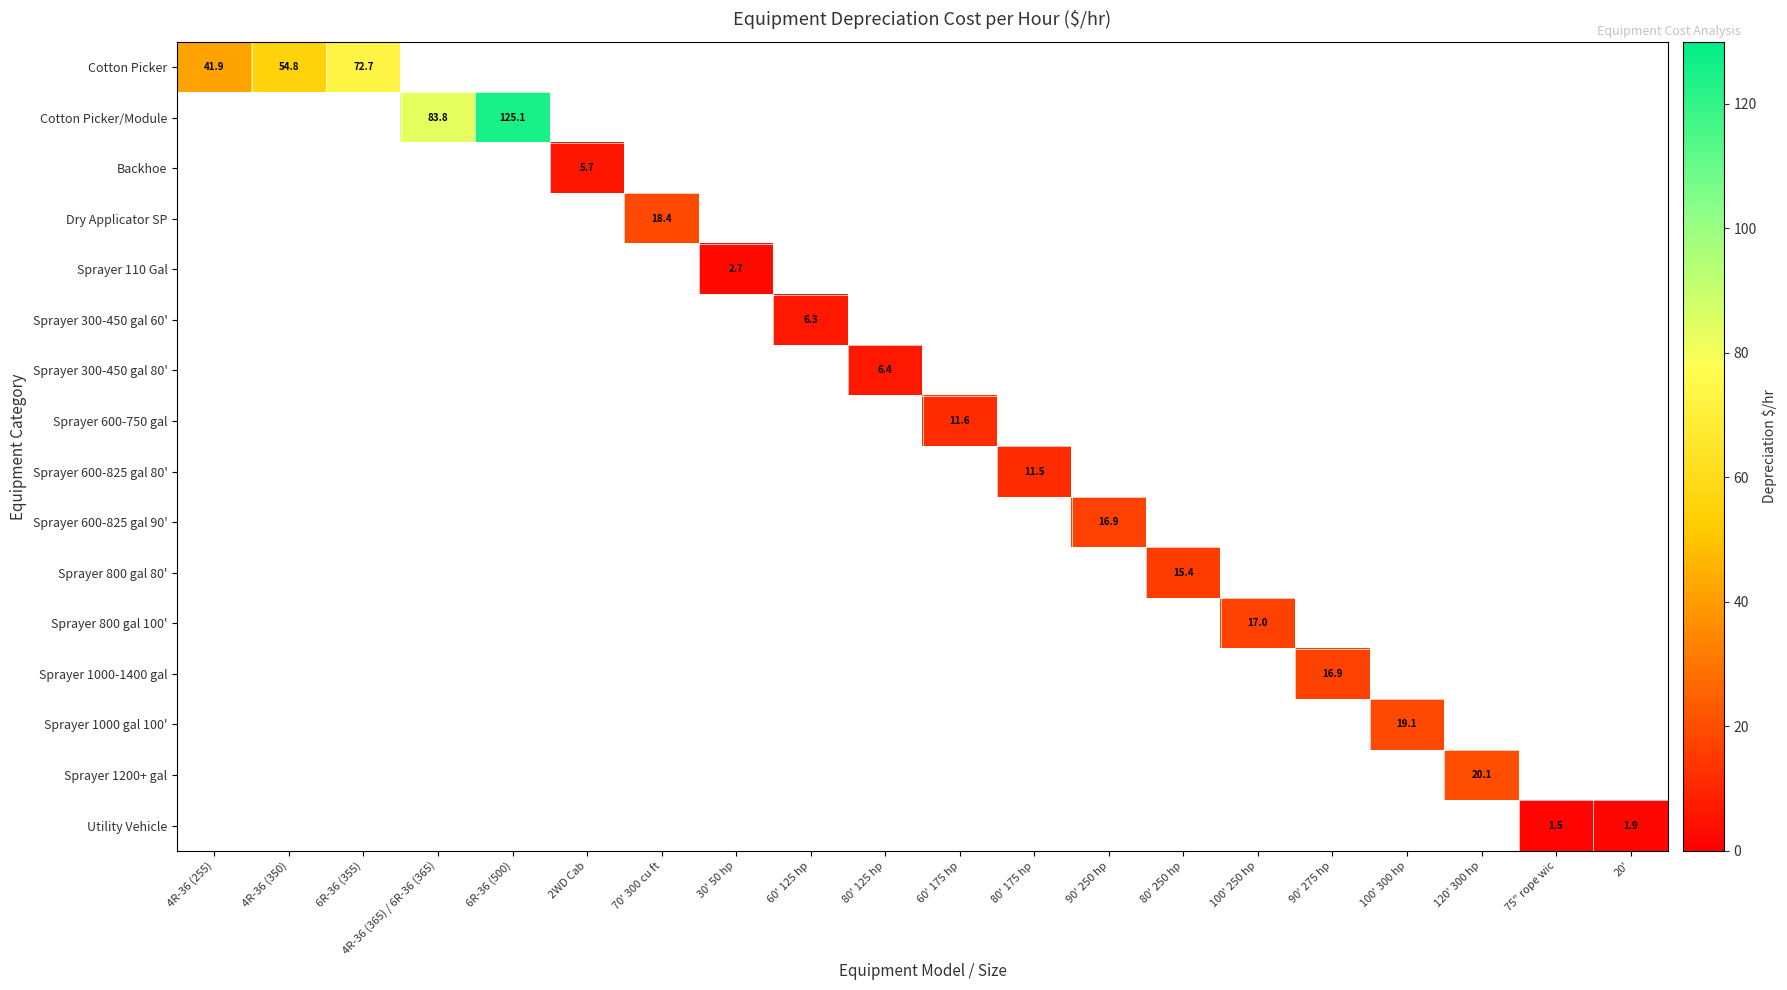

What is the minimum value shown in the chart?

1.5